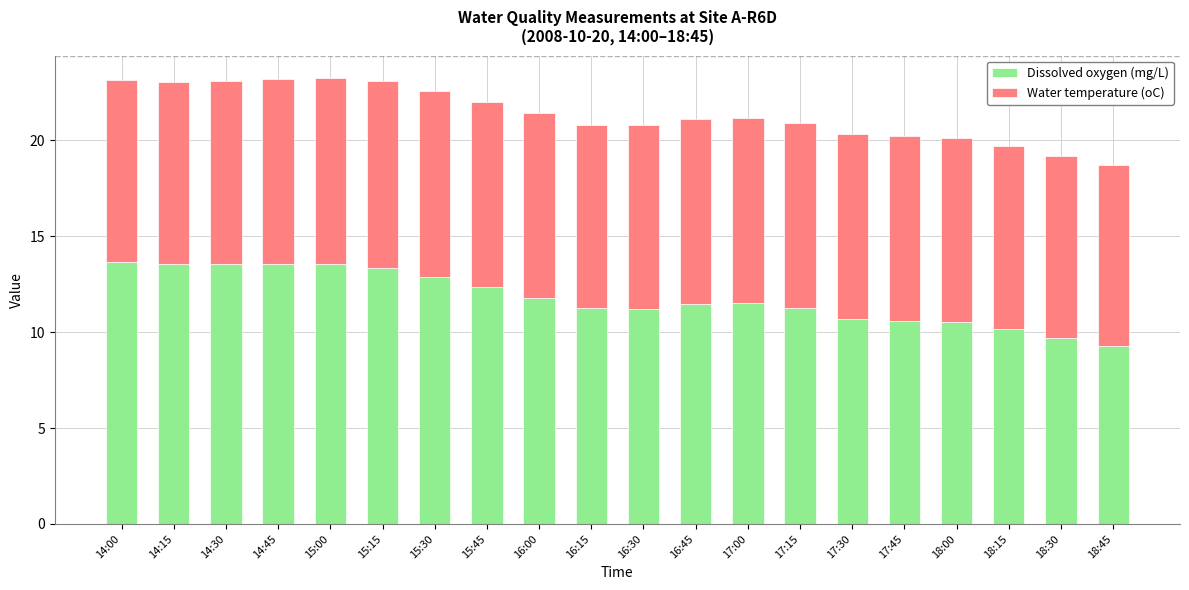

What is the total value across all series at 14:30?

23.1